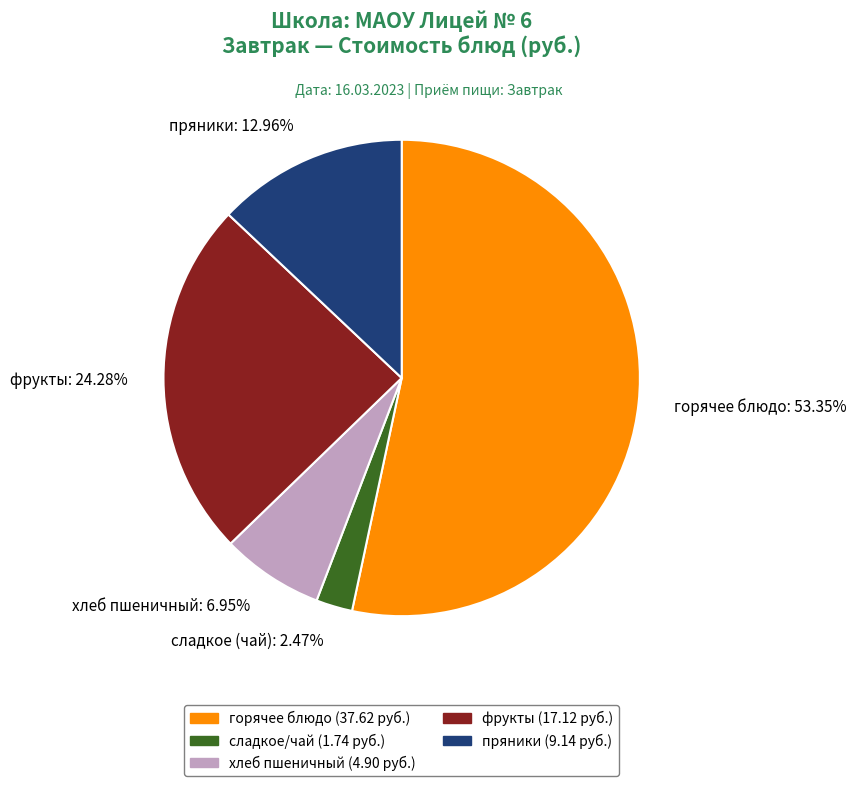

To the nearest percent, what percentage of the pie is горячее блюдо?

53%